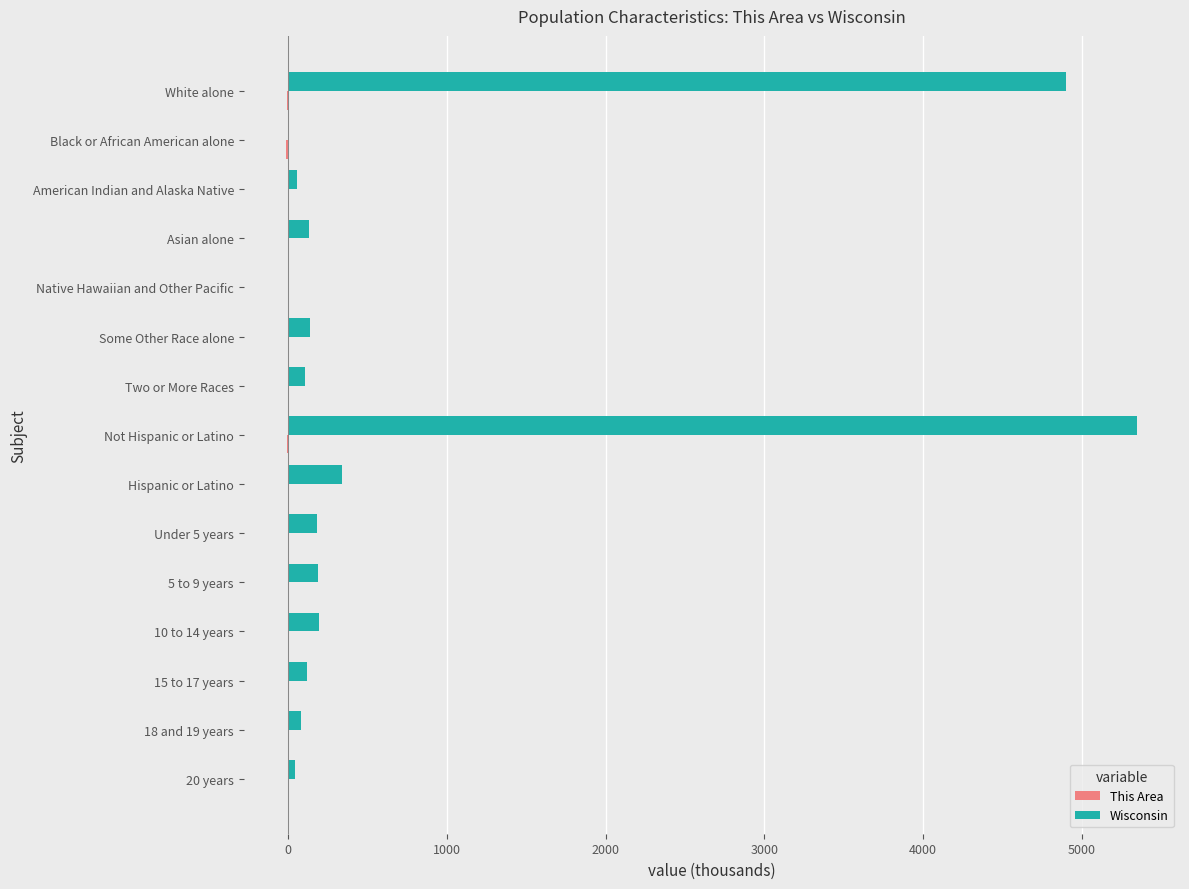

The Wisconsin series shows 5350.9 at Not Hispanic or Latino. True or false?

True